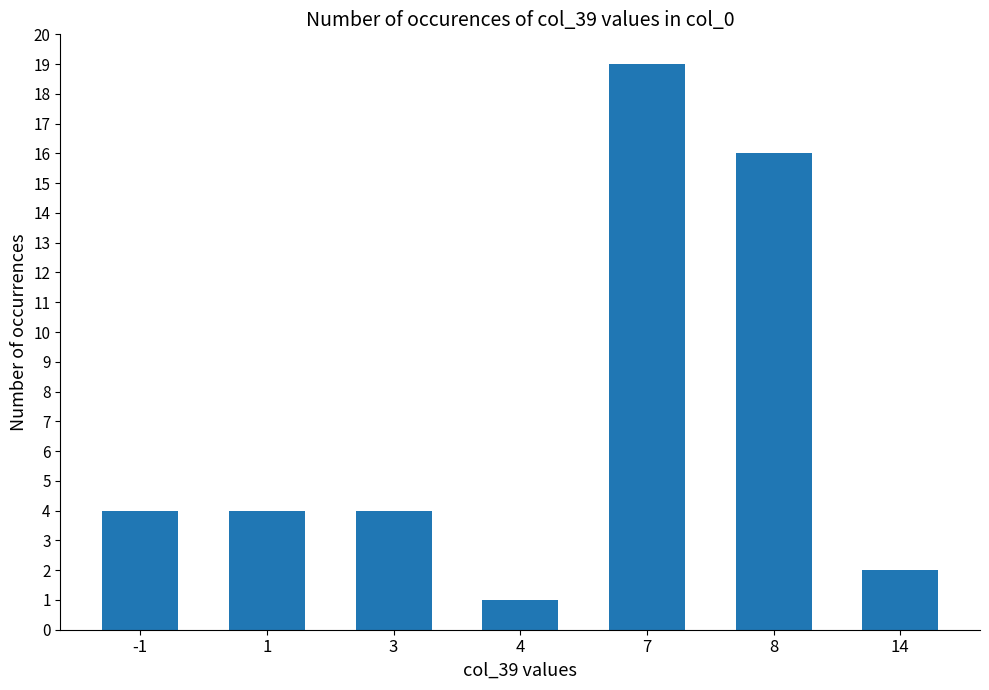

What is the average value?

7